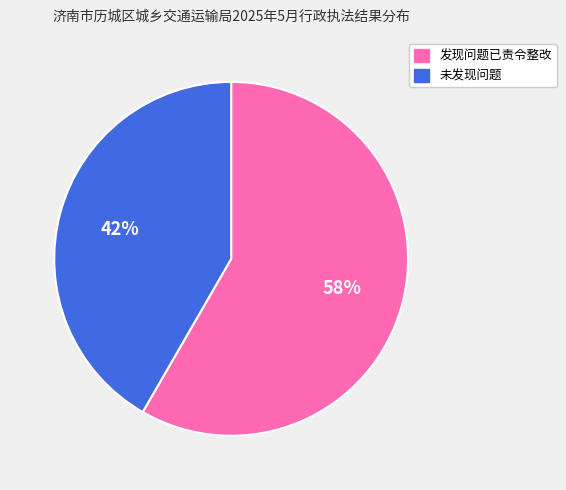

Approximately how many times larger is the value at 发现问题已责令整改 compared to 未发现问题?

1.4